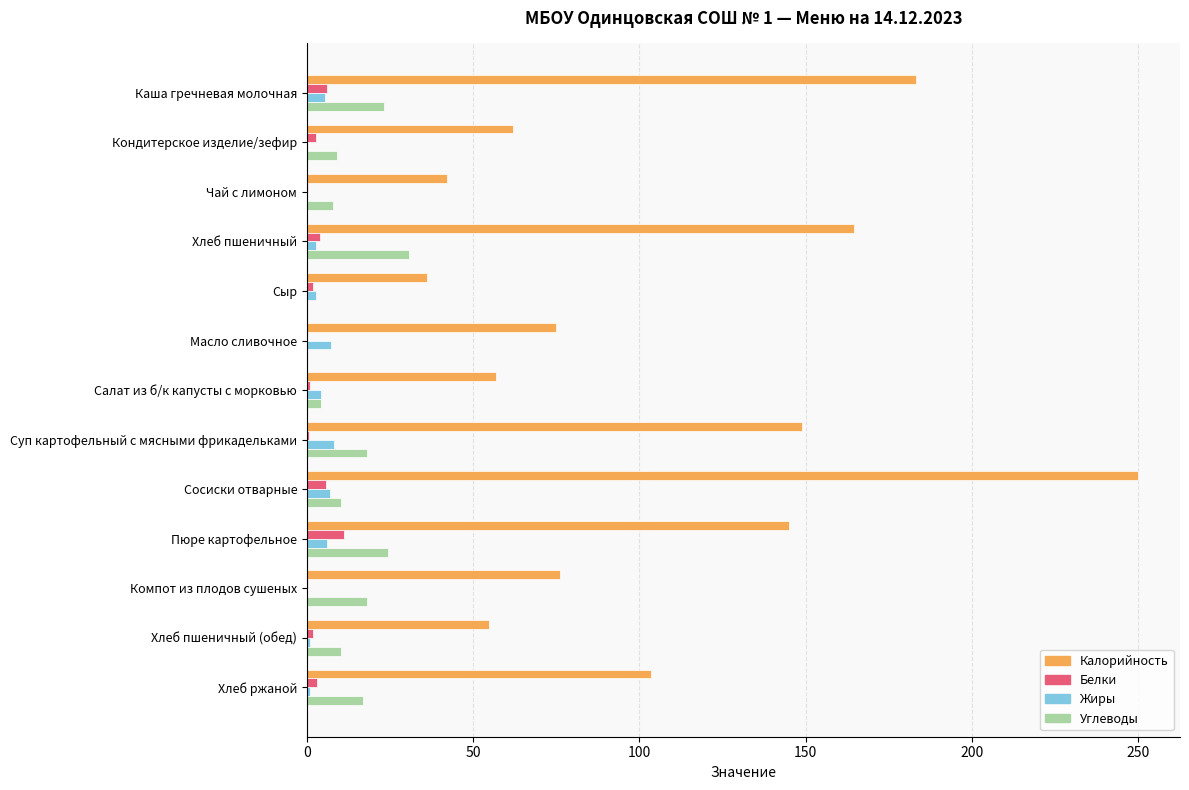

The Калорийность series shows 10.3 at Сыр. True or false?

False